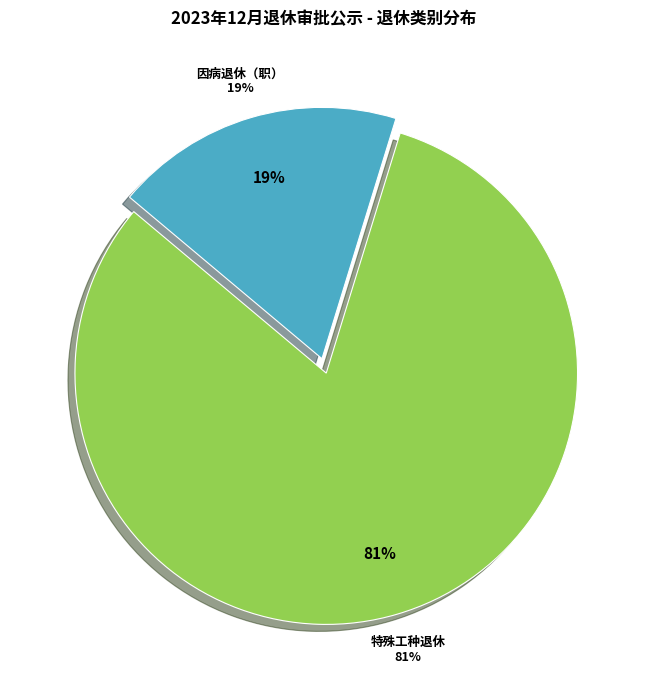

Which has a higher value, 特殊工种退休 or 因病退休（职）?

特殊工种退休